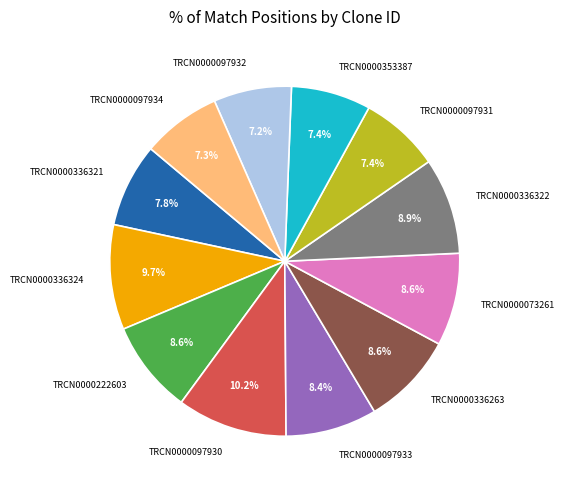

Do TRCN0000097931 and TRCN0000097932 together represent more than half of the pie?

No